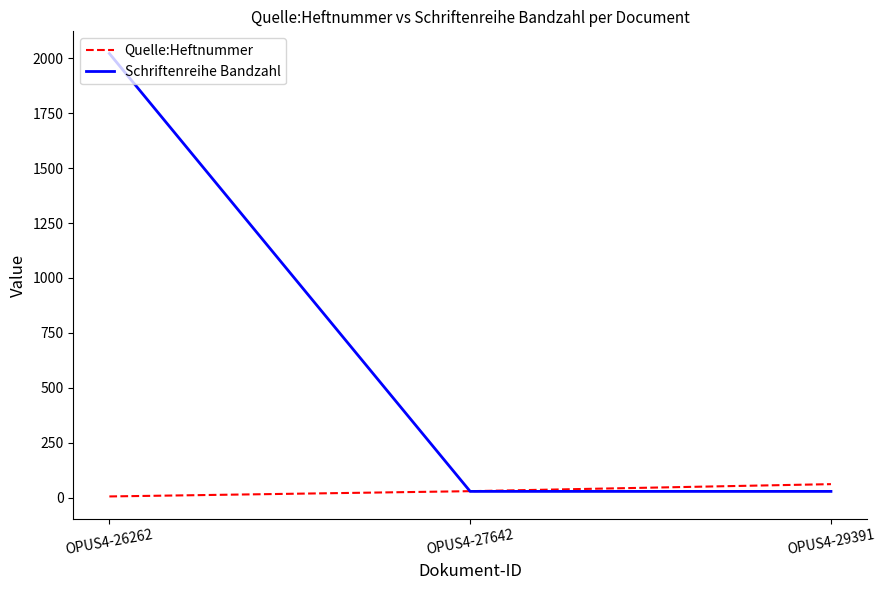

What are all the series names shown in the legend?

Quelle:Heftnummer, Schriftenreihe Bandzahl